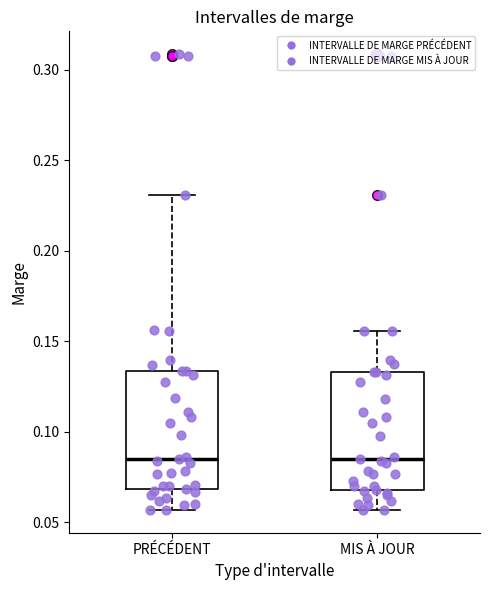

Where does the lower whisker of the box for MIS À JOUR end on the y-axis? The values are not printed on the chart, so give them approximately, as read against the axis.

0.055